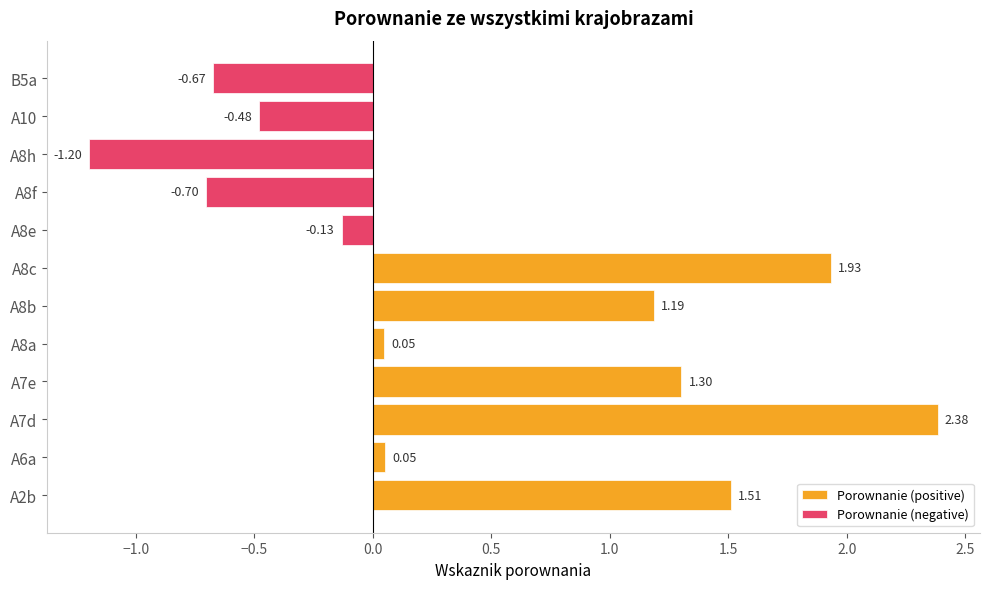

Which label corresponds to the largest value in the chart?

A7d